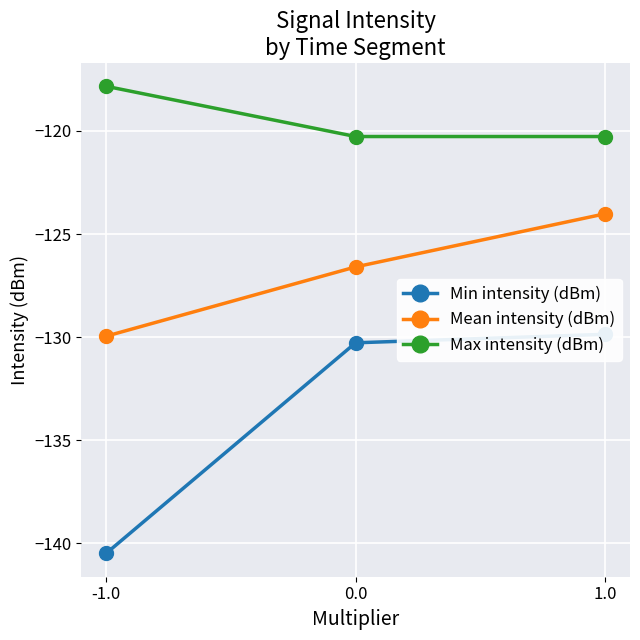

At how many categories does at least one series exceed -120?

1